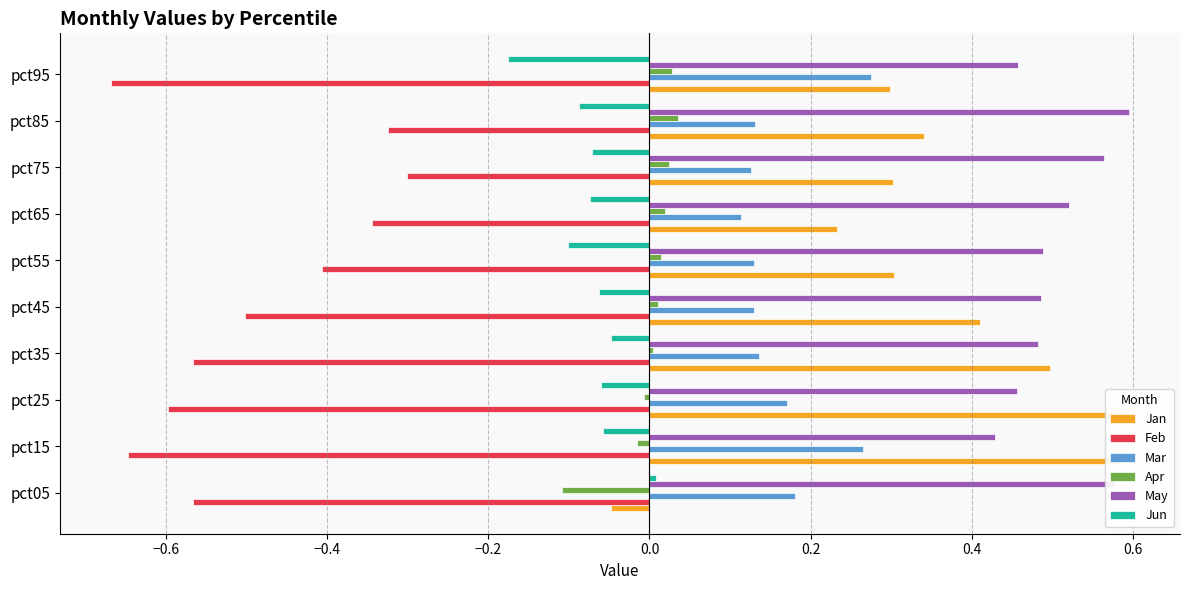

What is the difference between the maximum and second lowest values in the Apr series?

0.1